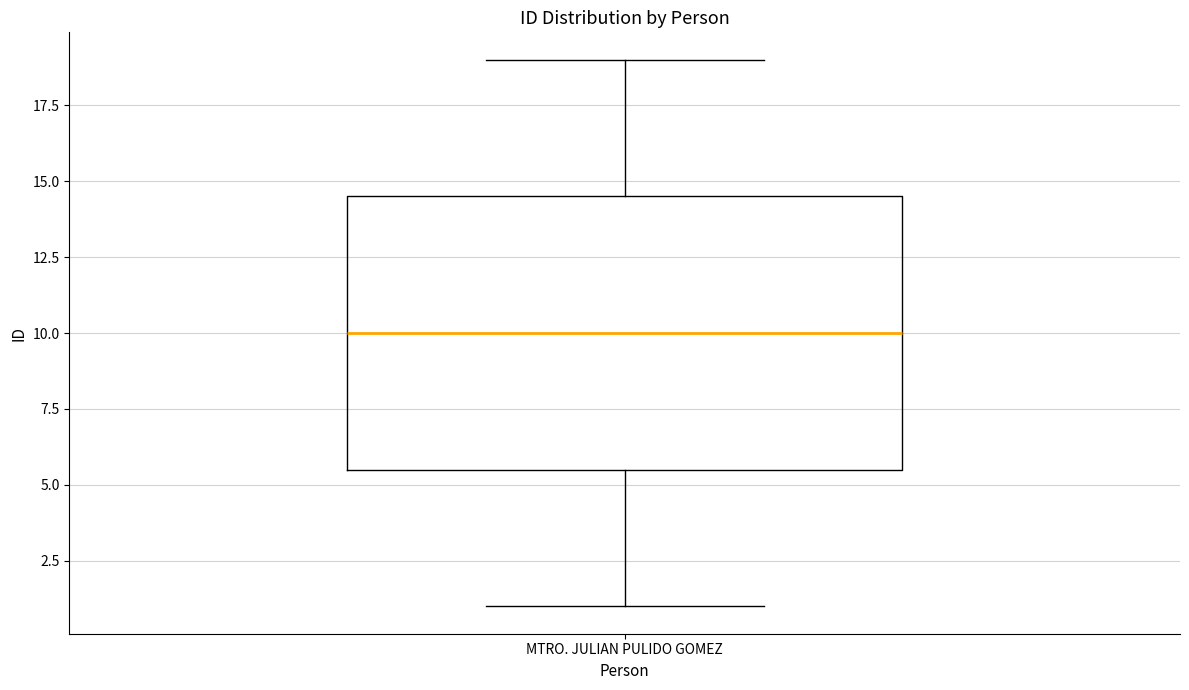

Read this box plot against the y-axis: the position of the median line, the range covered by the box, and the ends of both whiskers. The values are not printed on the chart, so give them approximately, as read against the axis.

median 10.0, box 5.5 to 14.5, whiskers 1.0 to 19.0